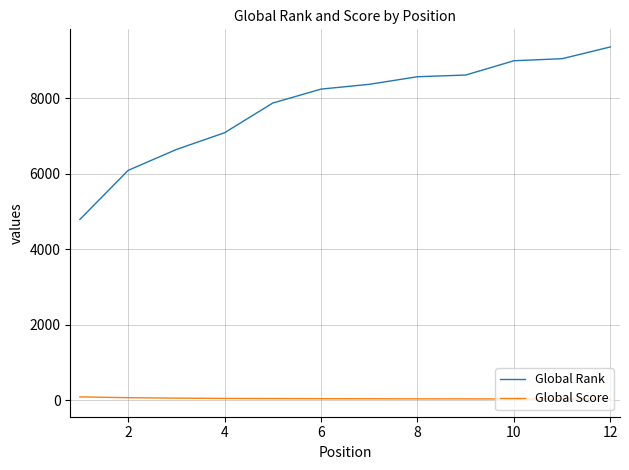

True or false: Global Rank and Global Score intersect in this chart.

False